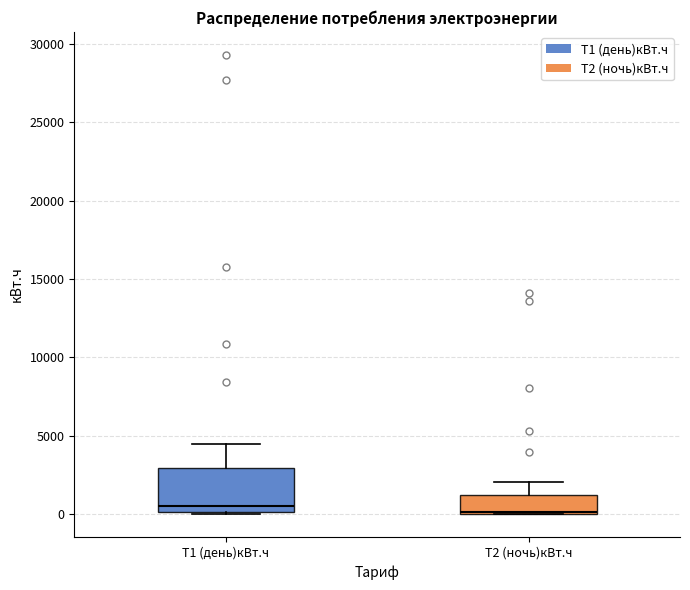

Where is the lower edge of the box for Т2 (ночь)кBт.ч on the y-axis? The values are not printed on the chart, so give them approximately, as read against the axis.

0